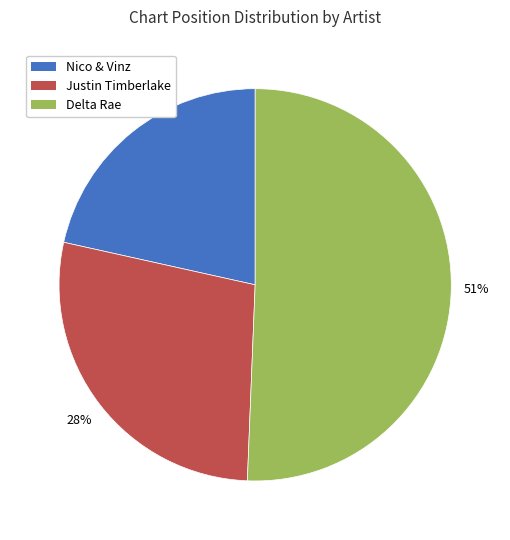

Which slice is the smallest?

Nico & Vinz